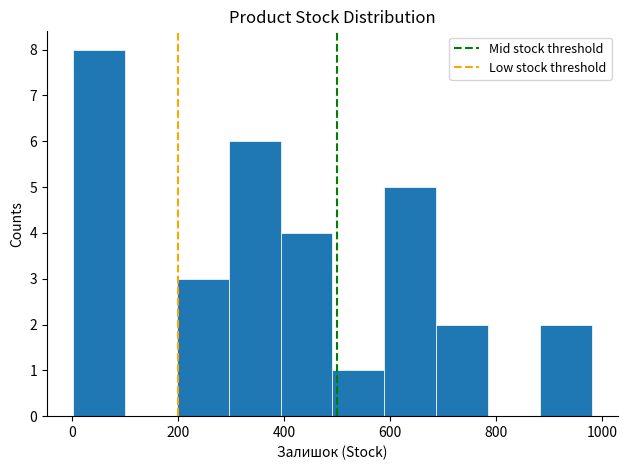

Reading left to right, list every bar in this chart as the range it spans on the x-axis followed by its height. Neither the bar edges nor the heights are printed on the chart, so give them approximately, as read against the axes.

0 to 100: 8
100 to 200: 0
200 to 300: 3
300 to 400: 6
400 to 500: 4
500 to 580: 1
580 to 680: 5
680 to 780: 2
780 to 880: 0
880 to 980: 2